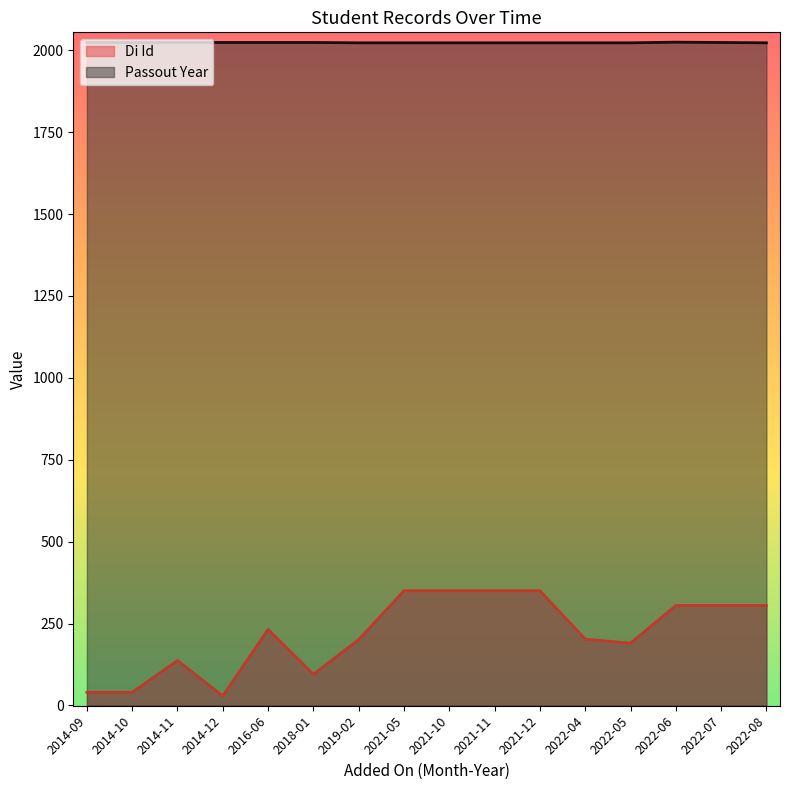

What is the difference between the second highest and second lowest values in the Passout Year series?

1.0